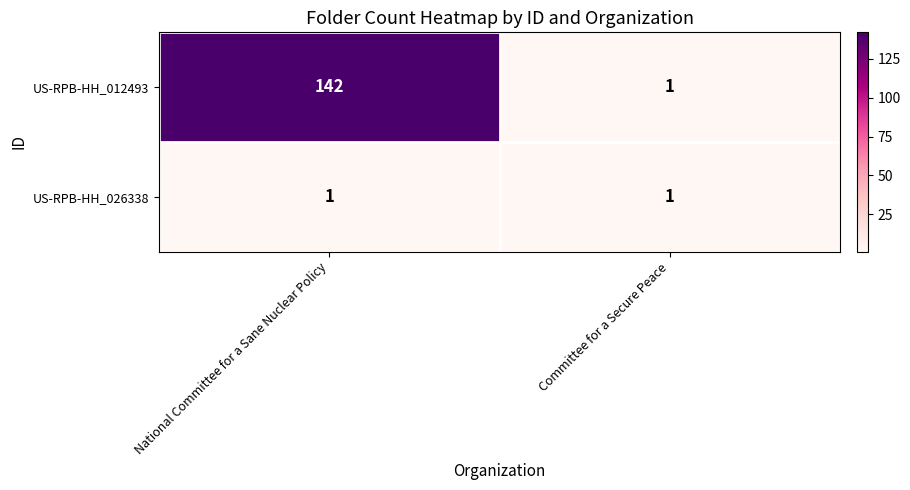

Reading left to right, list all the values displayed in this chart.

US-RPB-HH_012493: National Committee for a Sane Nuclear Policy=142	Committee for a Secure Peace=1
US-RPB-HH_026338: National Committee for a Sane Nuclear Policy=1	Committee for a Secure Peace=1